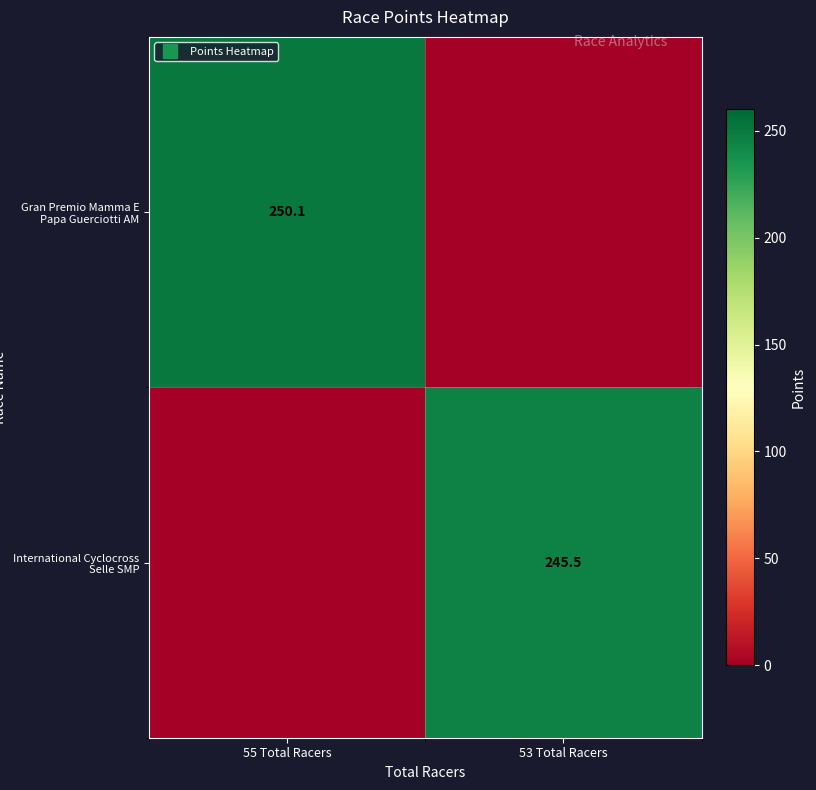

Which has a higher value, 55 Total Racers or 53 Total Racers?

55 Total Racers